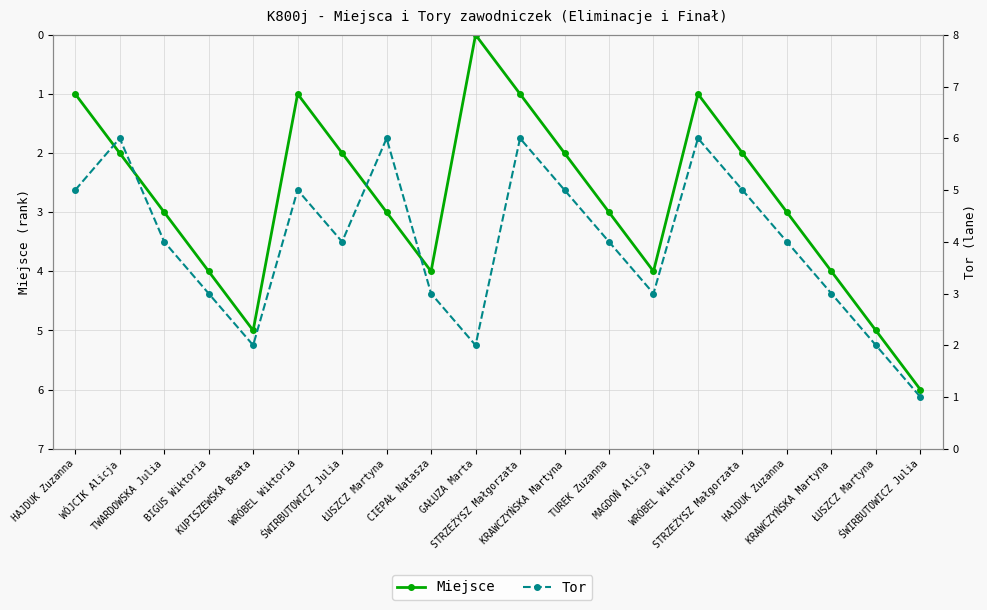

Which label corresponds to the smallest value in the chart?

GAŁUZA Marta